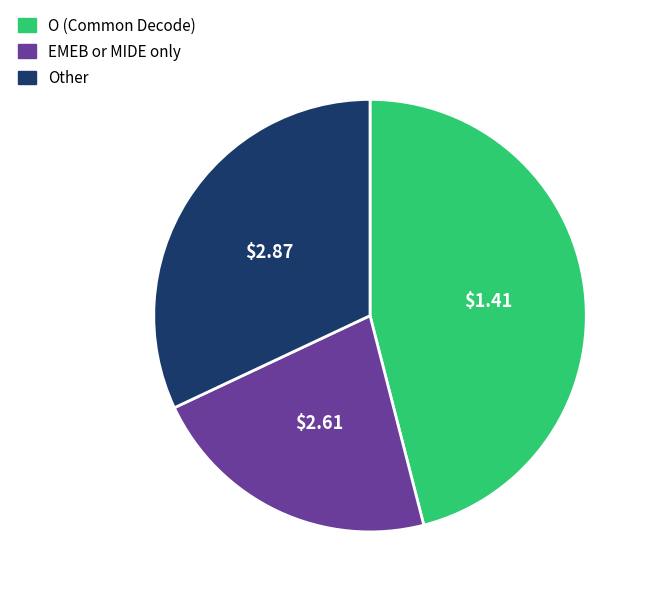

Rank the categories by value from lowest to highest.

EMEB or MIDE only, Other, O (Common Decode)